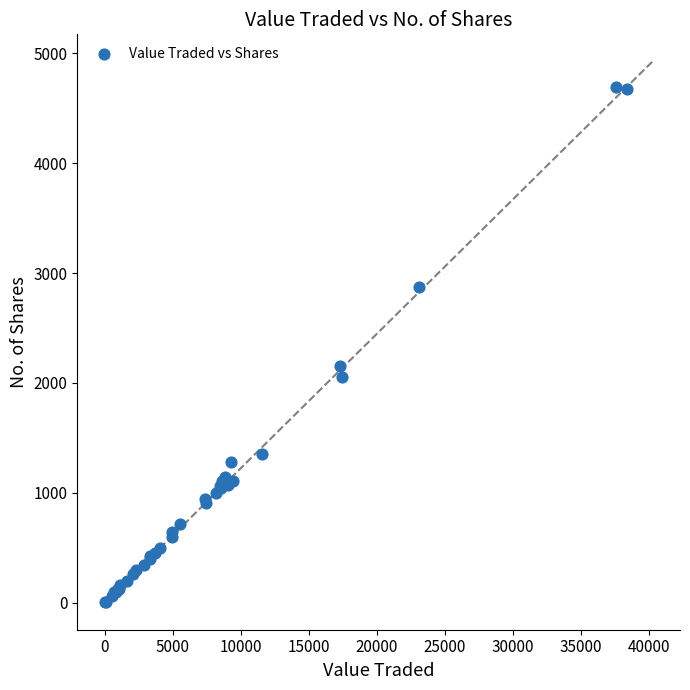

What Y value in the scatter plot is closest to 2349?

2156